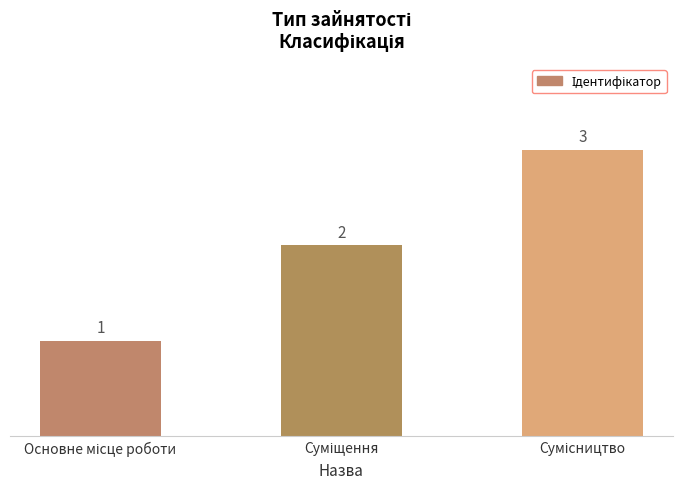

What is the difference between the maximum and minimum values?

2